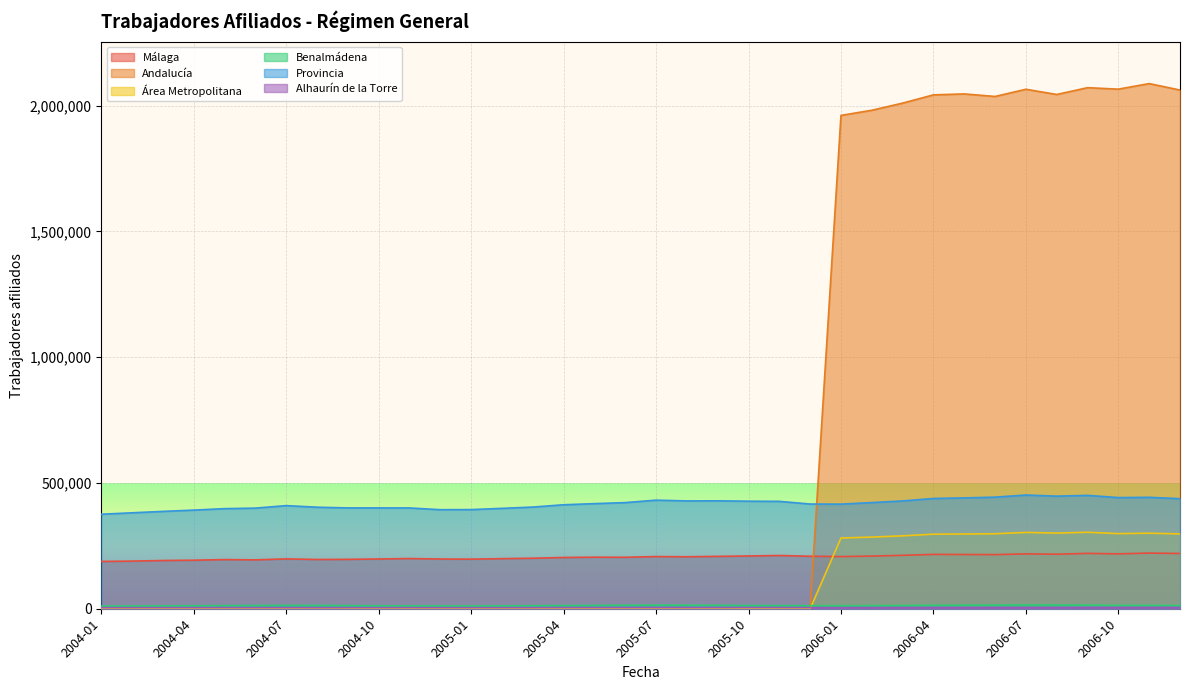

True or false: Benalmádena has a value of 15949 at 2004-01.

False